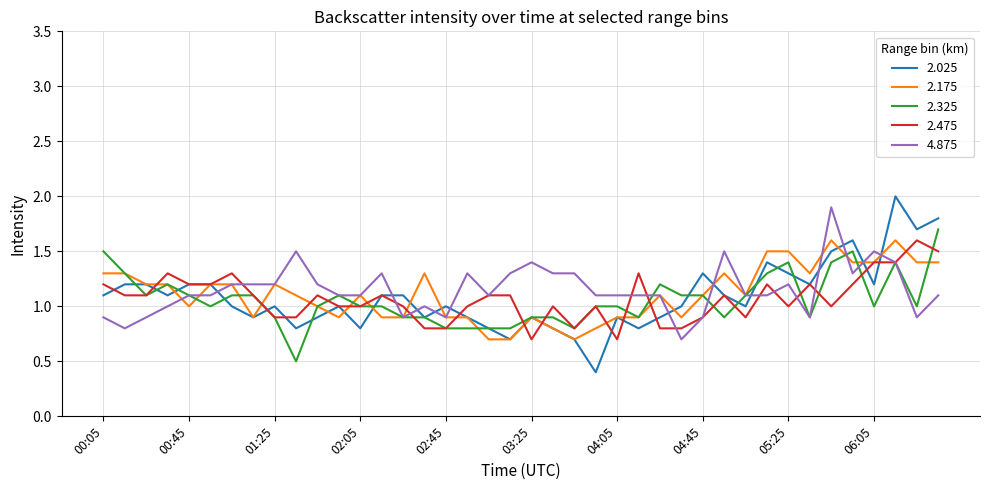

True or false: 2.025 and 4.875 intersect in this chart.

True